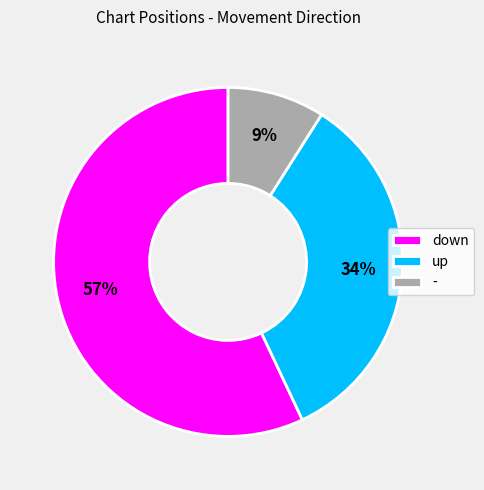

True or false: up accounts for 42% of the total.

False